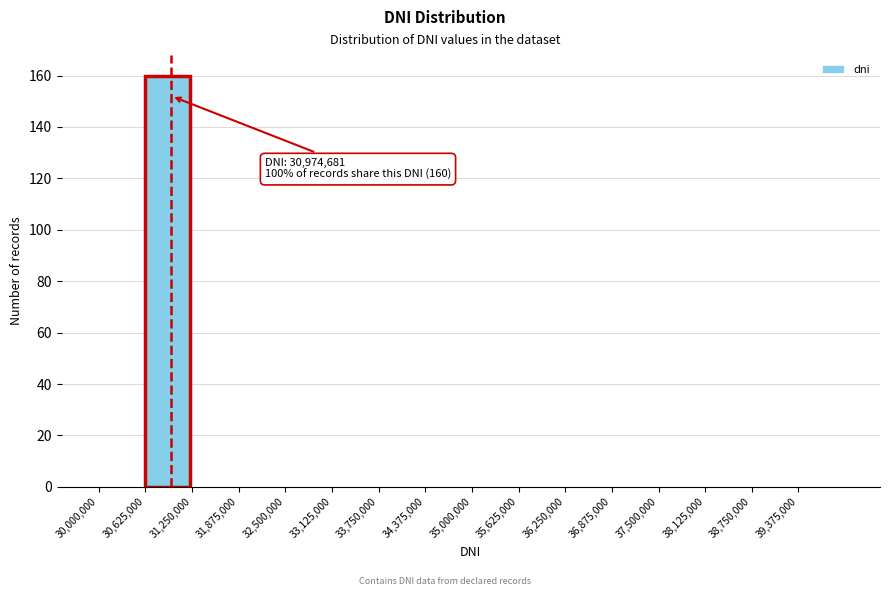

Which range on the x-axis has the tallest bar?

30600000 to 31300000